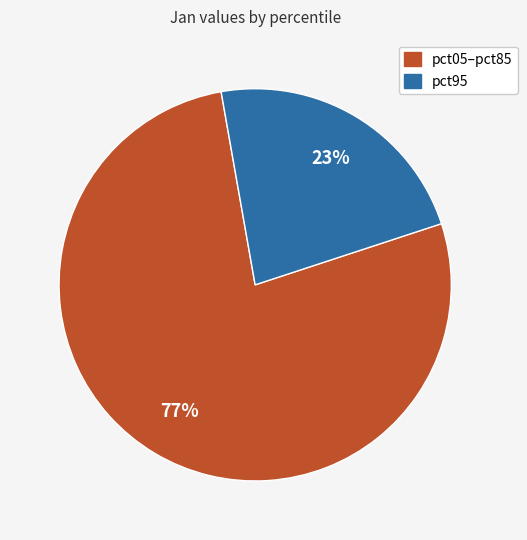

To the nearest percent, what is the combined percentage of pct05–pct85 and pct95?

100%